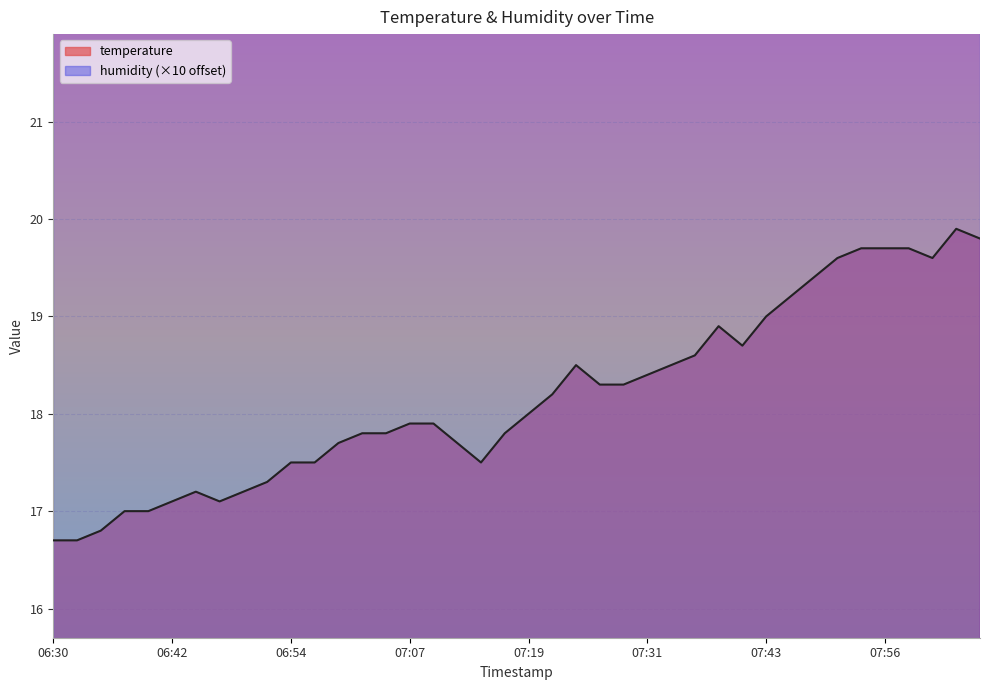

What is the greatest value displayed?

19.9